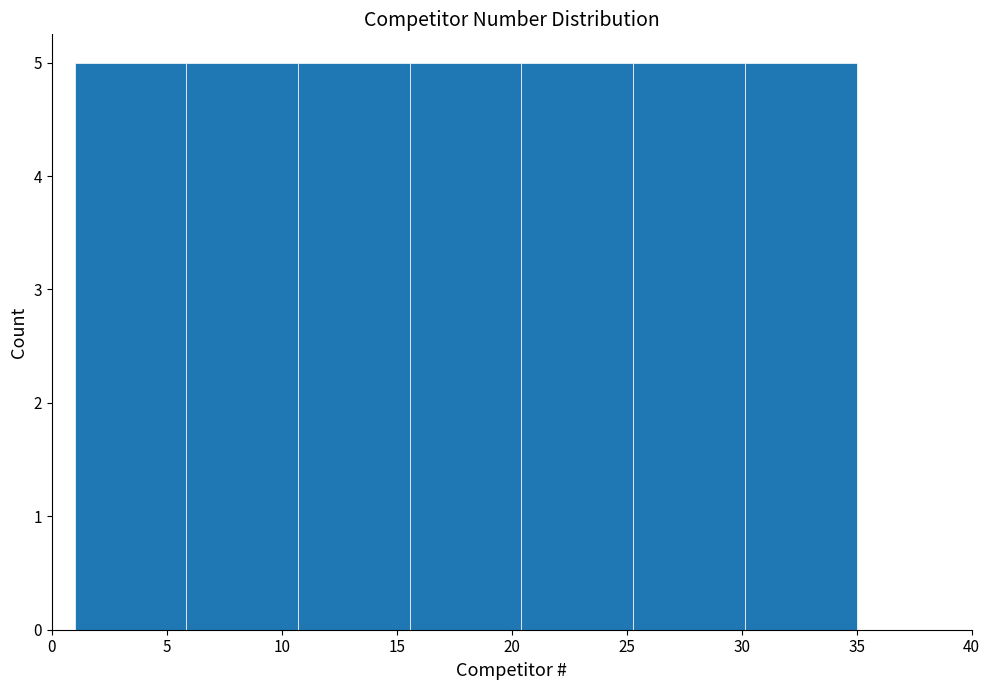

Reading left to right, transcribe this chart: for each bar, give the range it covers on the x-axis and its height. Neither the bar edges nor the heights are printed on the chart, so give them approximately, as read against the axes.

1.0 to 6.0: 5
6.0 to 10.5: 5
10.5 to 15.5: 5
15.5 to 20.5: 5
20.5 to 25.5: 5
25.5 to 30.0: 5
30.0 to 35.0: 5